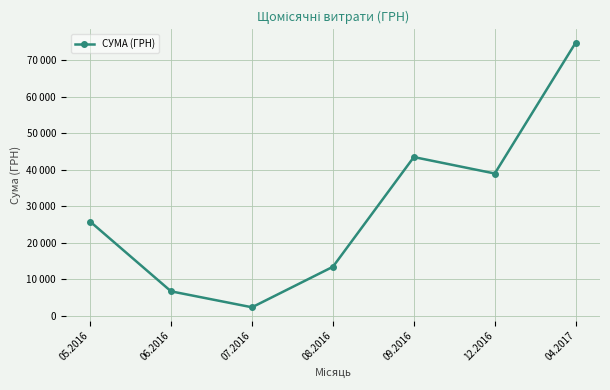

What is the difference between the values at 04.2017 and 09.2016?

31364.4